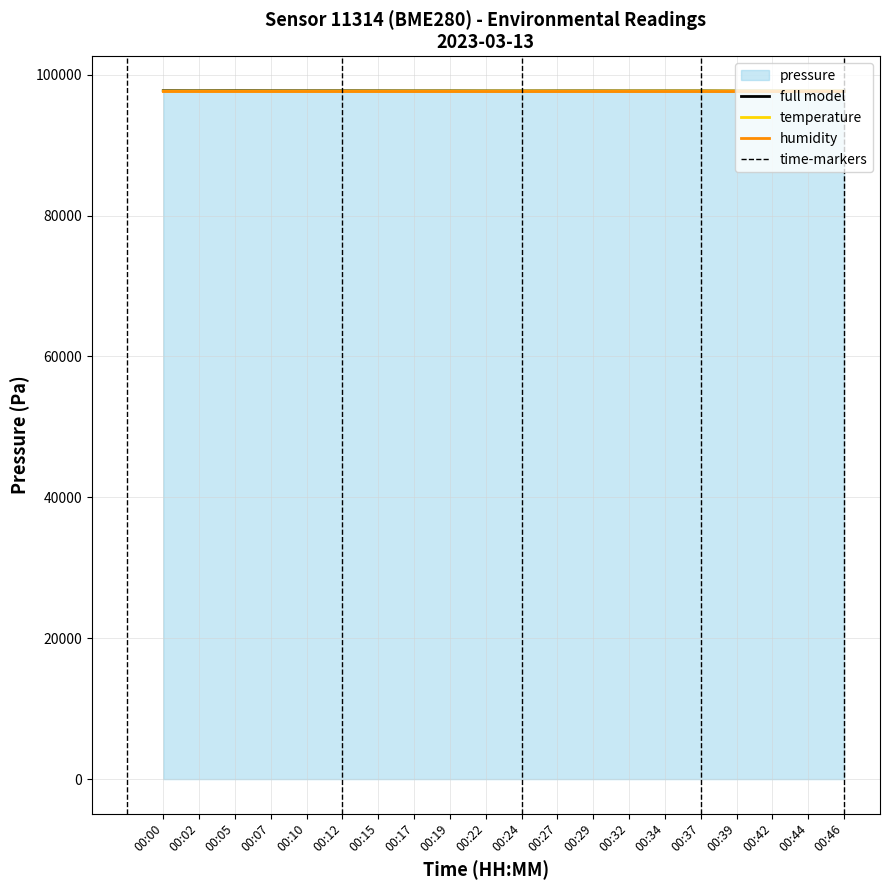

Does the chart have visible grid lines?

Yes